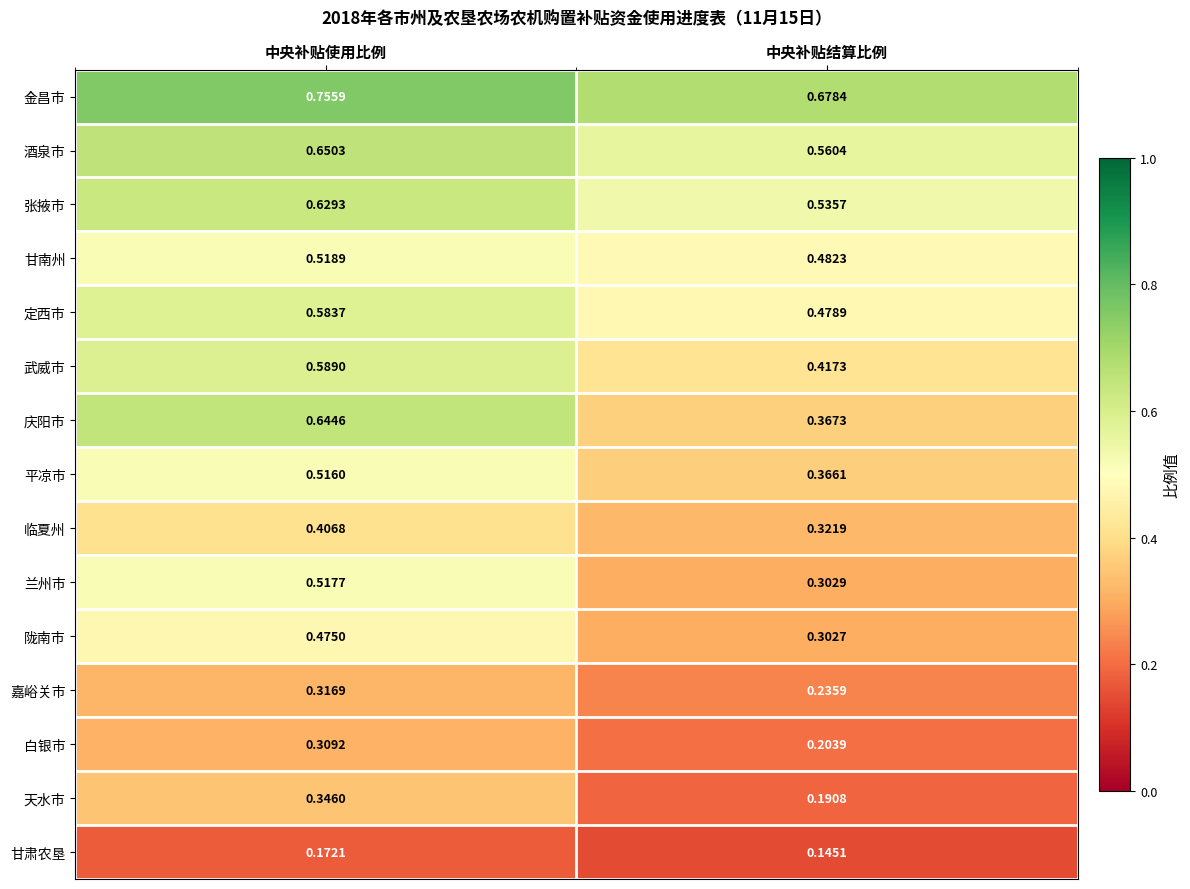

Where is 张掖市 nearest to the value 0?

中央补贴结算比例